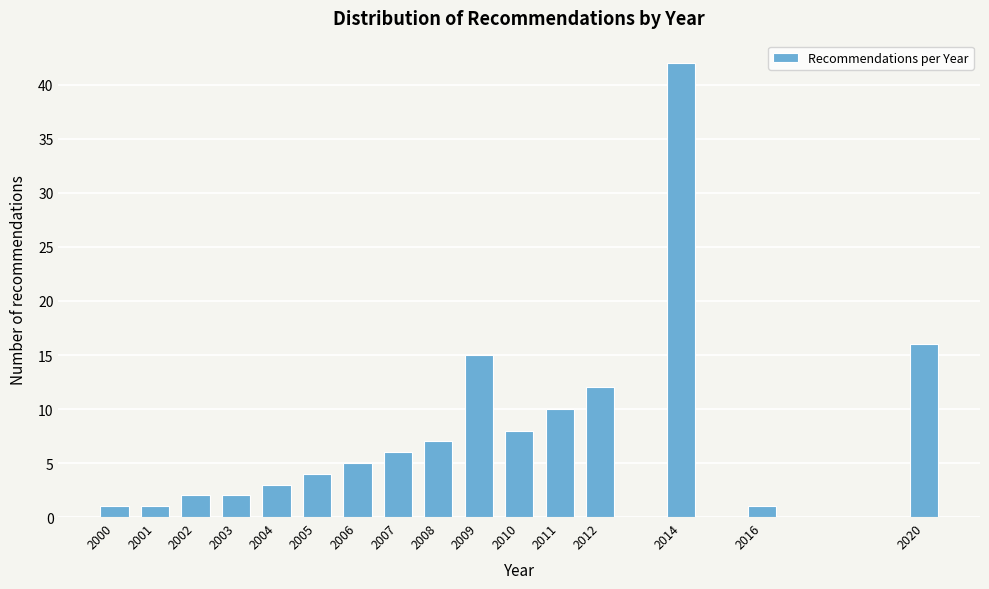

Reading left to right, transcribe all the data shown in this chart.

1	1	2	2	3	4	5	6	7	15	8	10	12	42	1	16